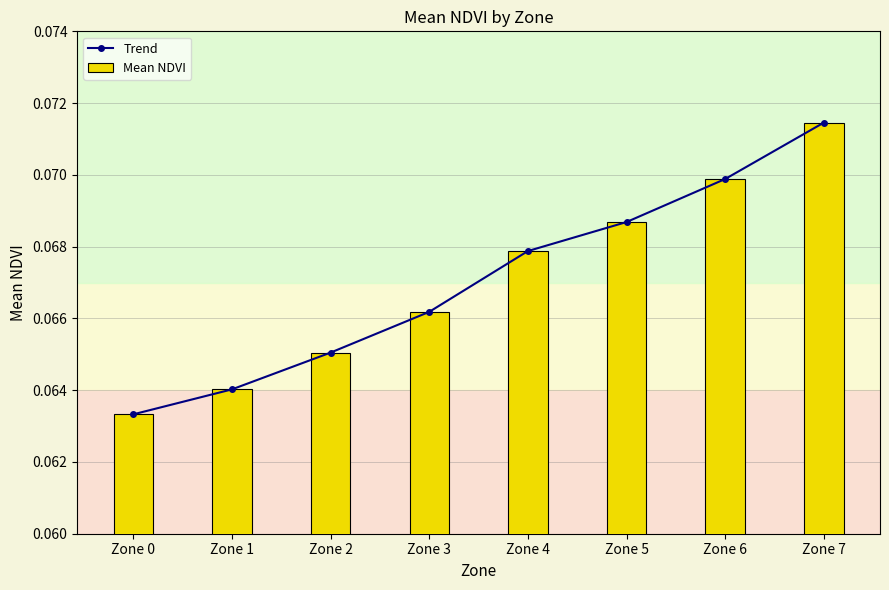

What are all the series names shown in the legend?

Trend, Mean NDVI